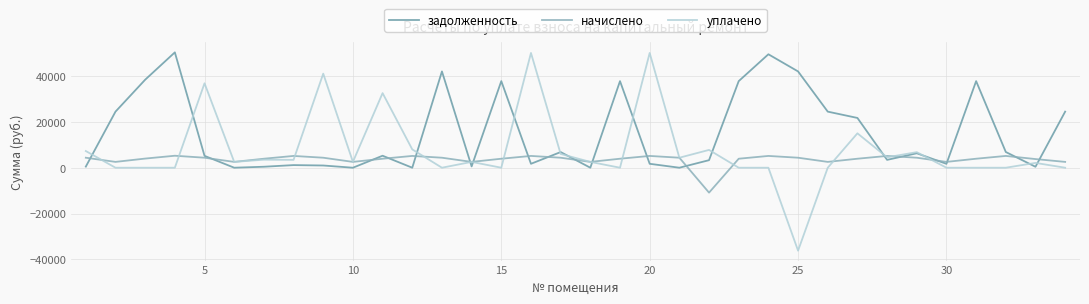

How many interior local valleys does the начислено series have?

8